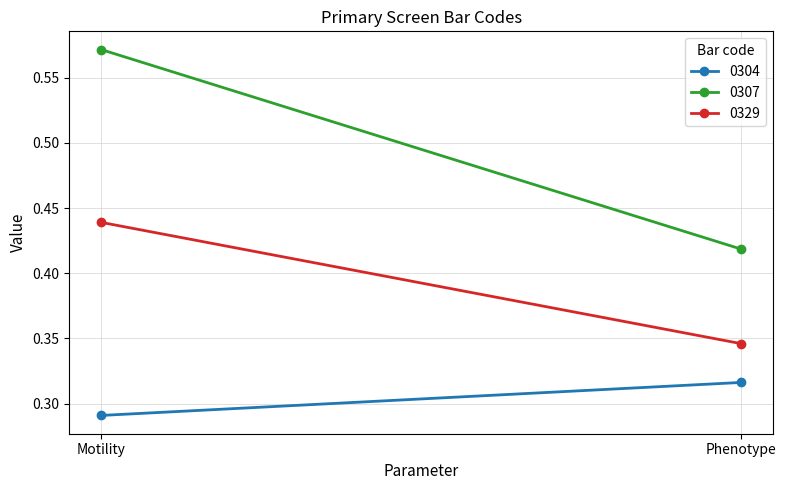

Between Motility and Phenotype, which series saw the biggest shift?

0307